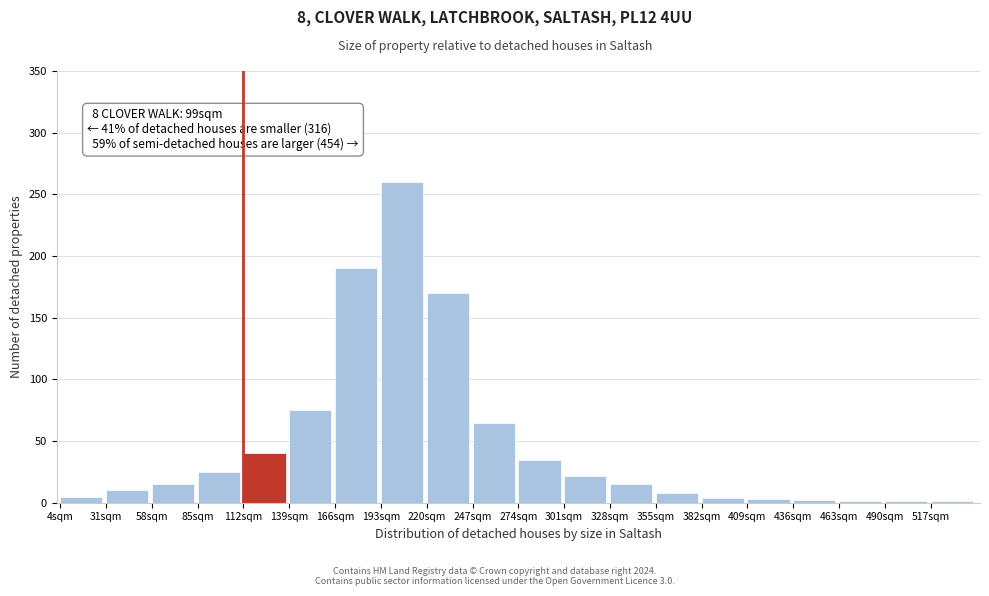

The value at 220sqm is 104. True or false?

False